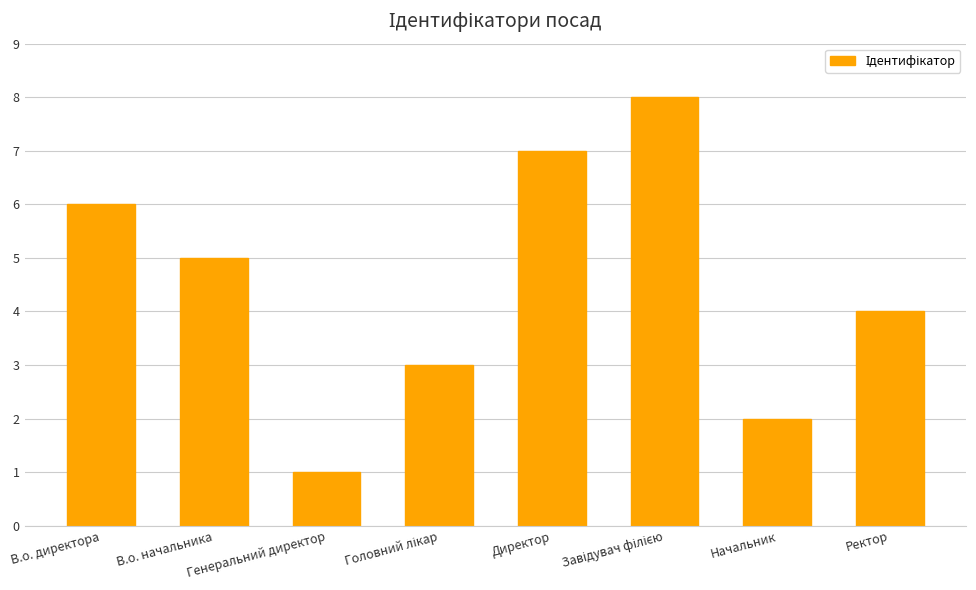

What is the difference between the second highest and minimum values?

6